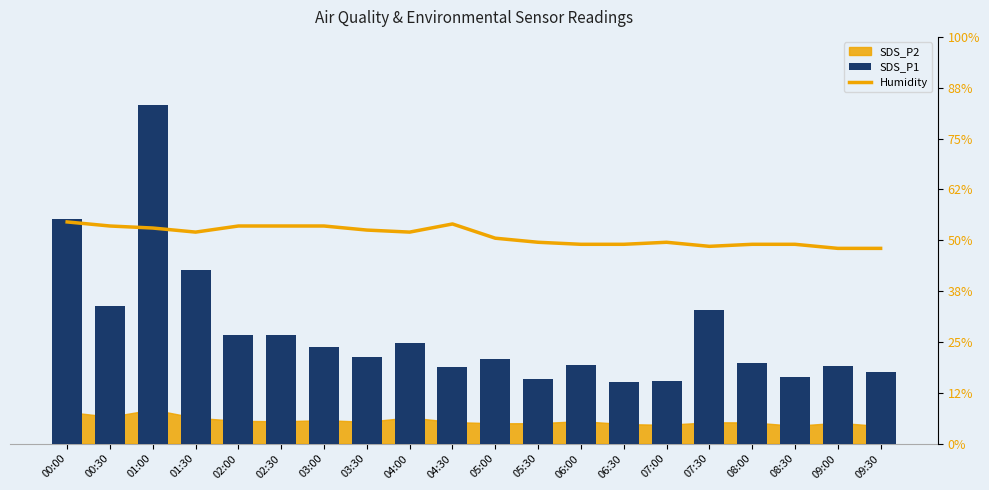

Rank the categories by SDS_P1 value from lowest to highest.

06:30, 07:00, 05:30, 08:30, 09:30, 04:30, 09:00, 06:00, 08:00, 05:00, 03:30, 03:00, 04:00, 02:00, 02:30, 07:30, 00:30, 01:30, 00:00, 01:00